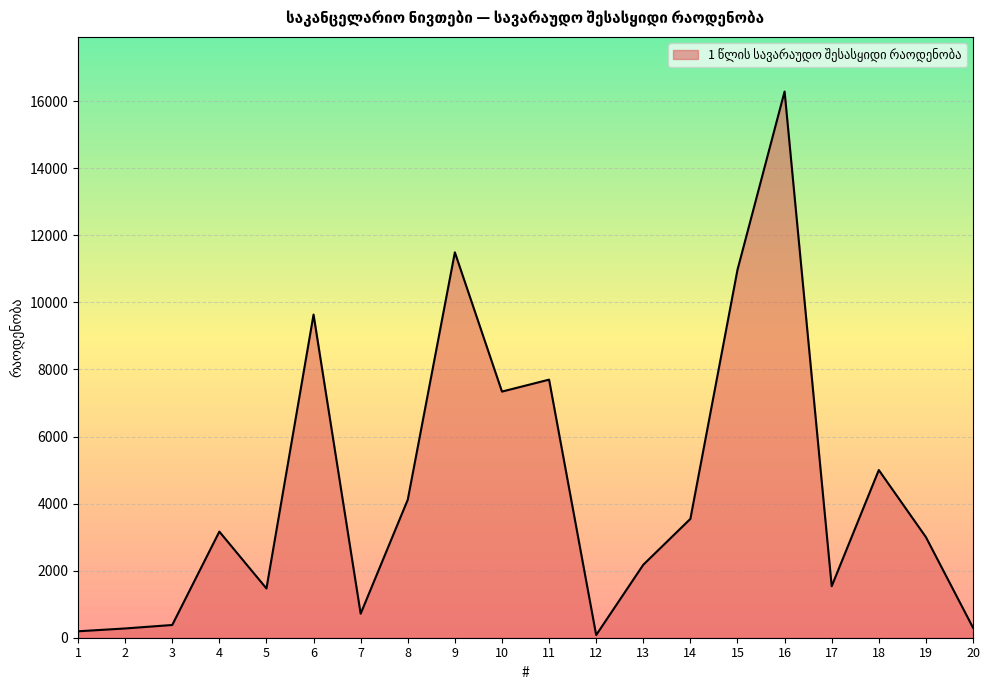

What is the greatest value displayed?

16288